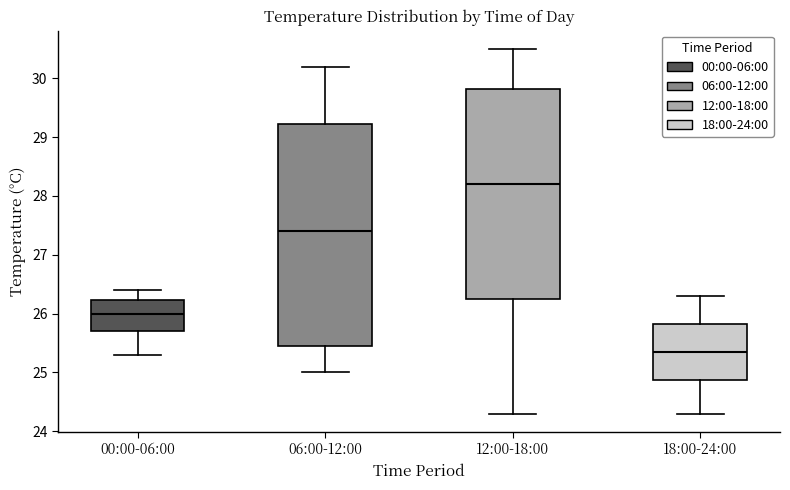

Which box has the highest median line?

12:00-18:00